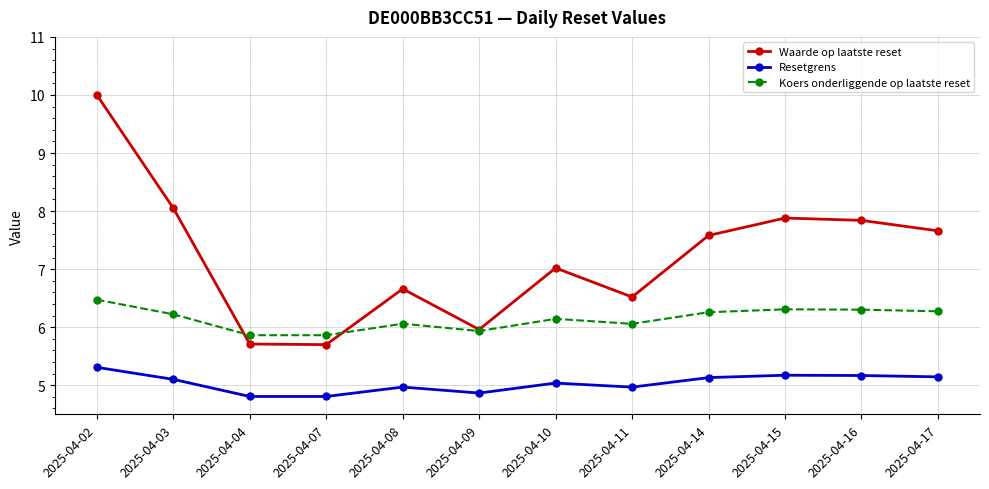

What is the spread (max minus min) of values at 2025-04-08?

1.7